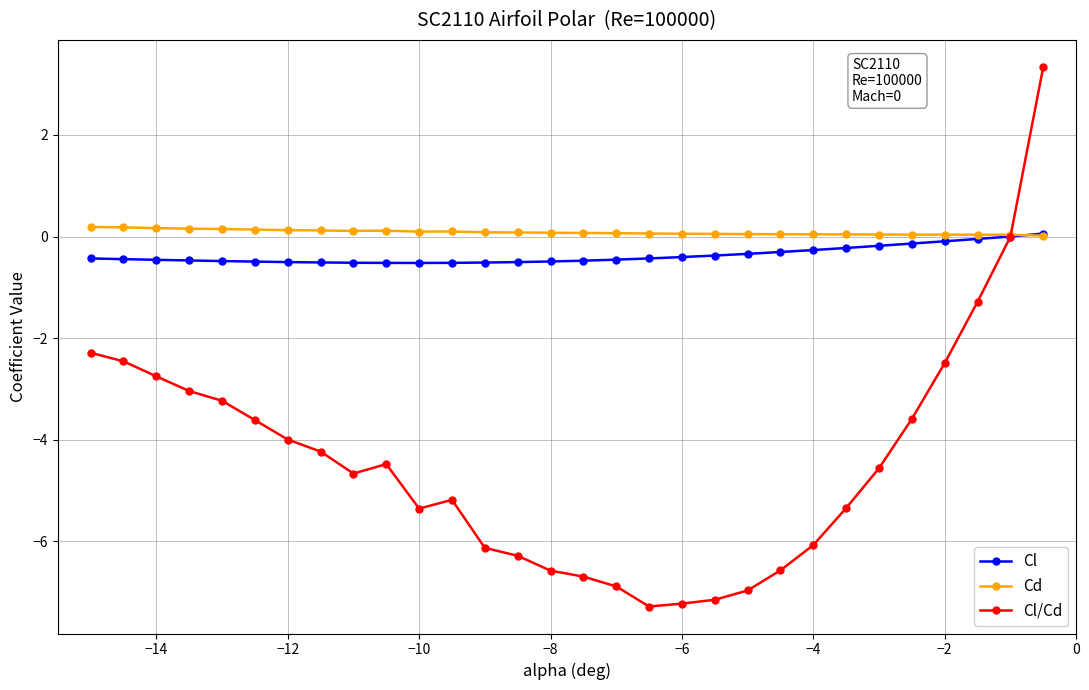

What is the highest value of the Cd series?

0.2